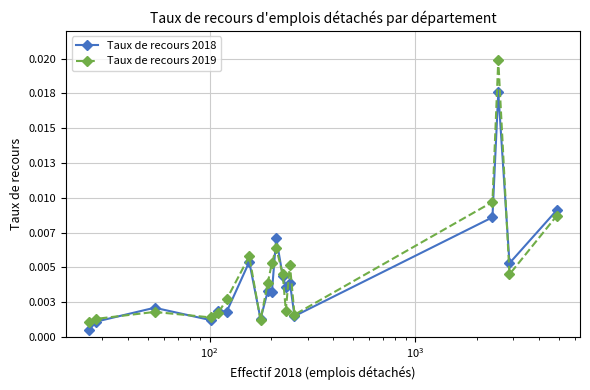

List the series in order of their peak value, lowest first.

Taux de recours 2018, Taux de recours 2019